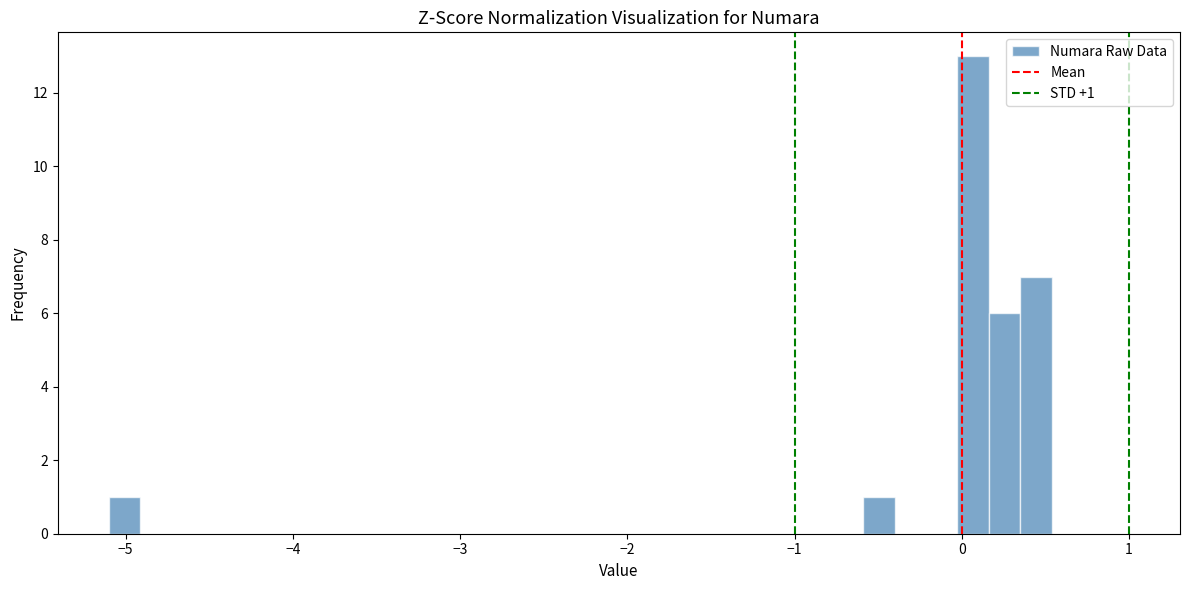

Read against the x-axis, roughly where is the centre of the tallest bar?

0.1